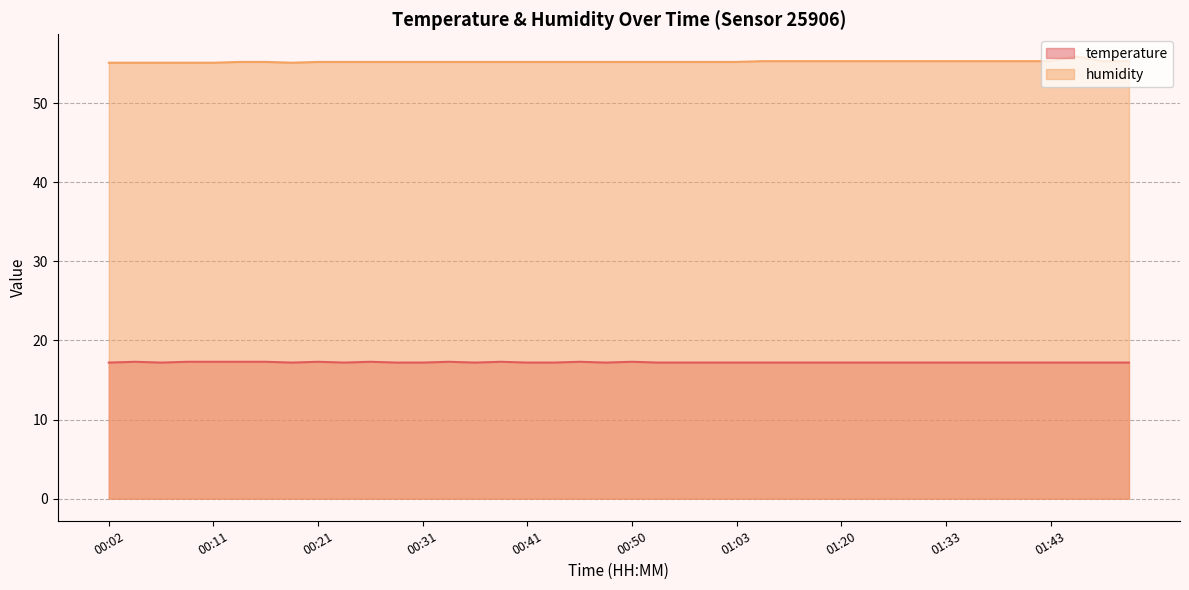

Is the value of humidity at 01:35 greater than the value of temperature at 00:48?

Yes